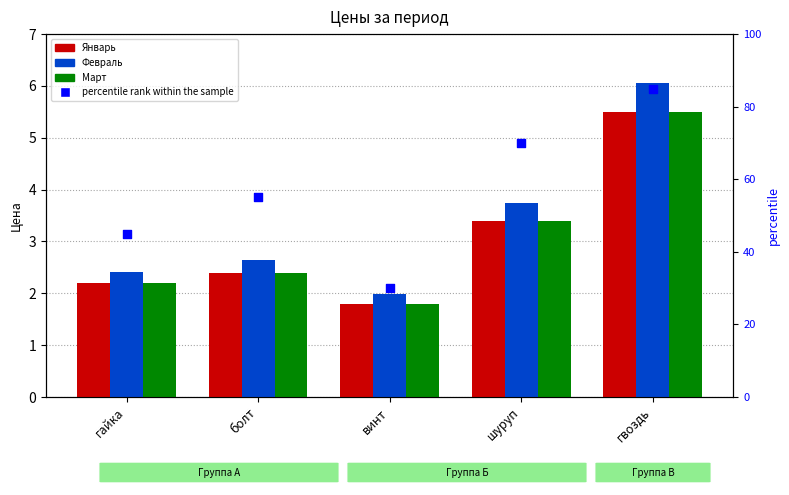

Is the value of percentile rank within the sample at болт greater than the value of Январь at болт?

Yes